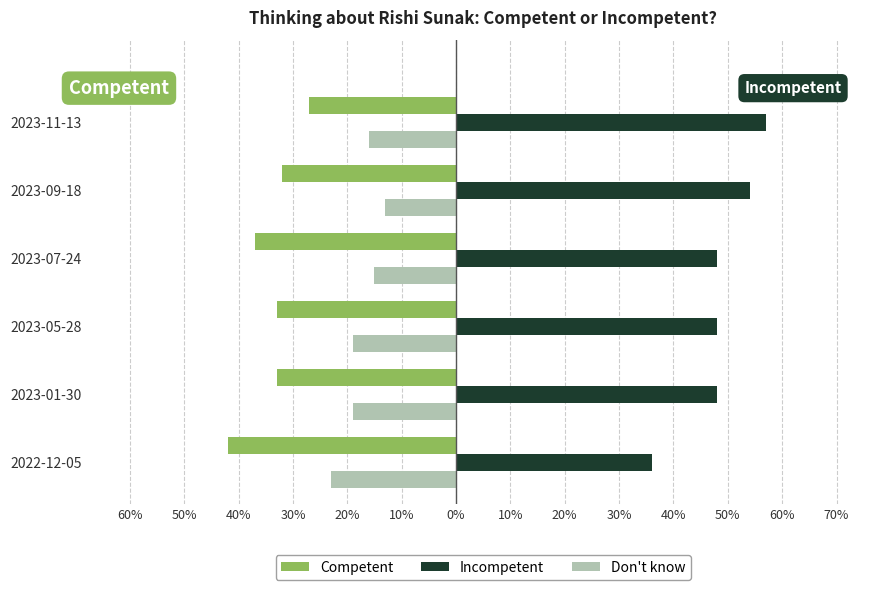

What are all the series names shown in the legend?

Competent, Incompetent, Don't know